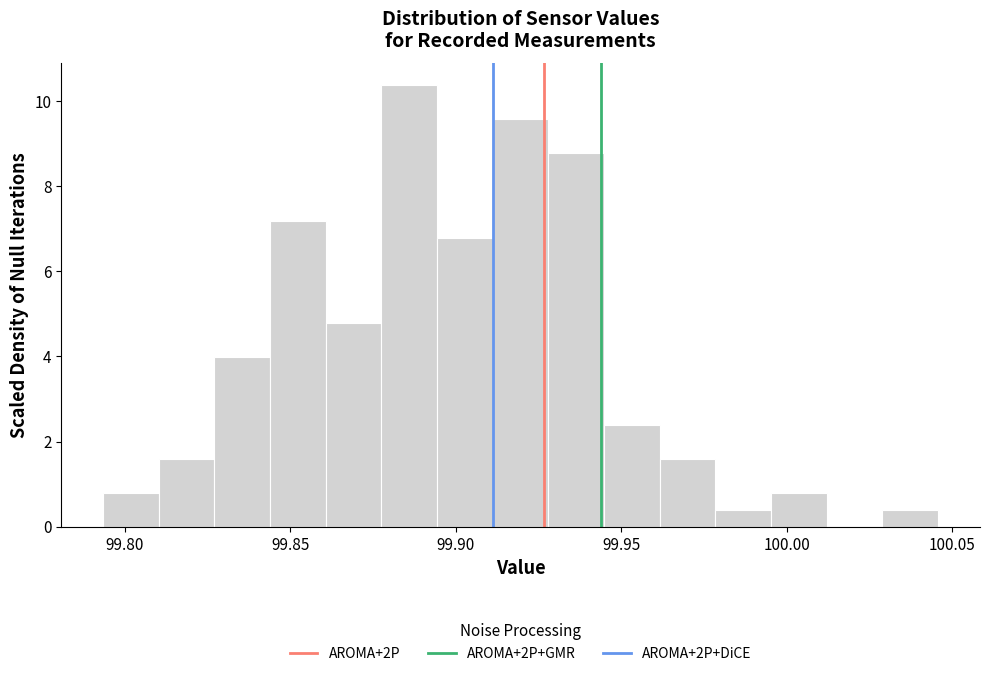

Around what value on the x-axis is the tallest bar? Give the approximate position of its centre, as read against the axis.

99.885